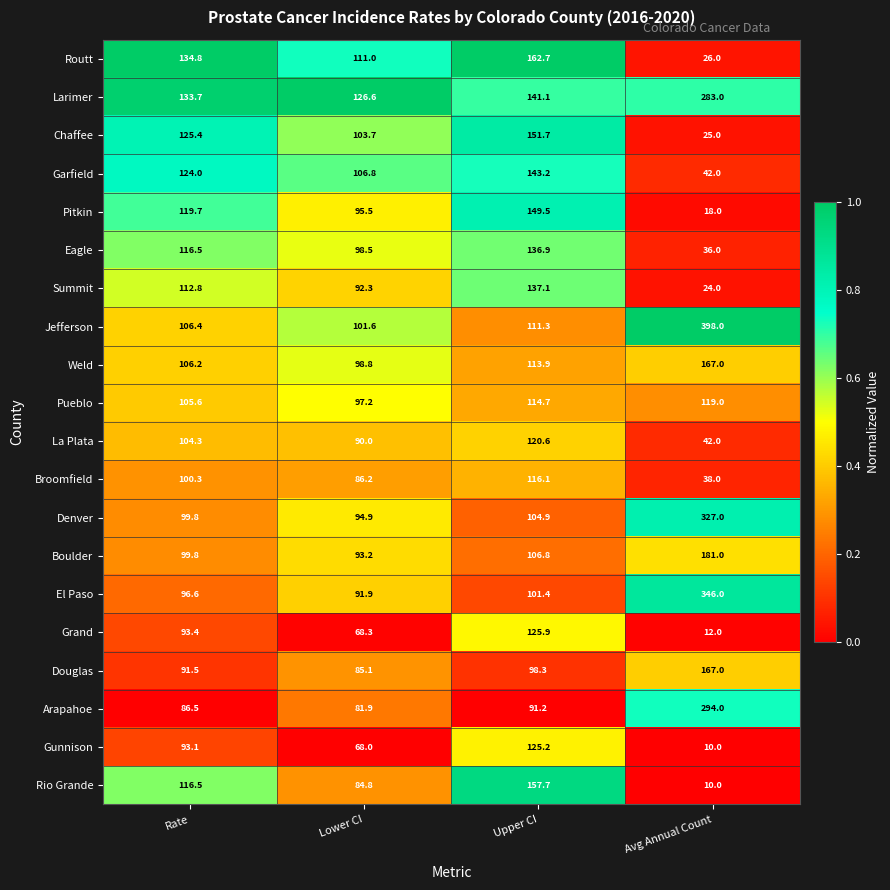

What is the total value across all series at Lower CI?

1876.3